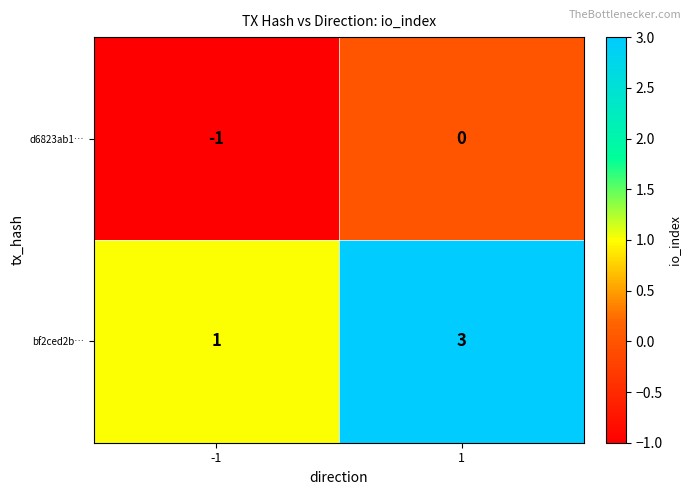

At which category does the chart reach its minimum across all series?

-1